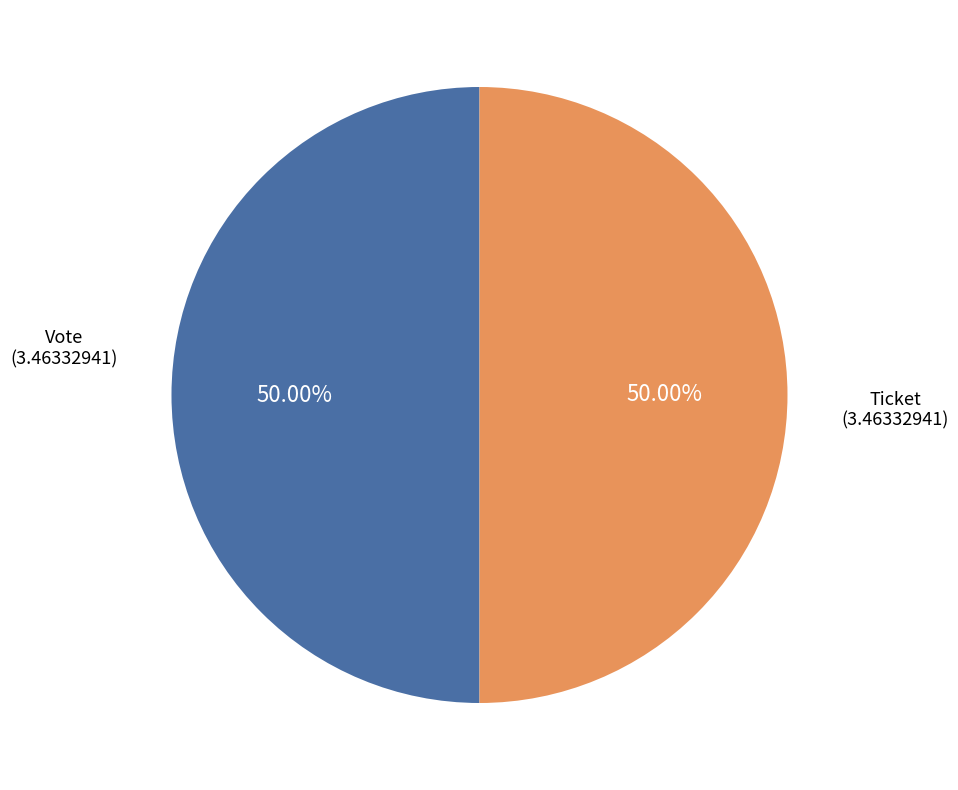

How many segments does this pie chart have?

2